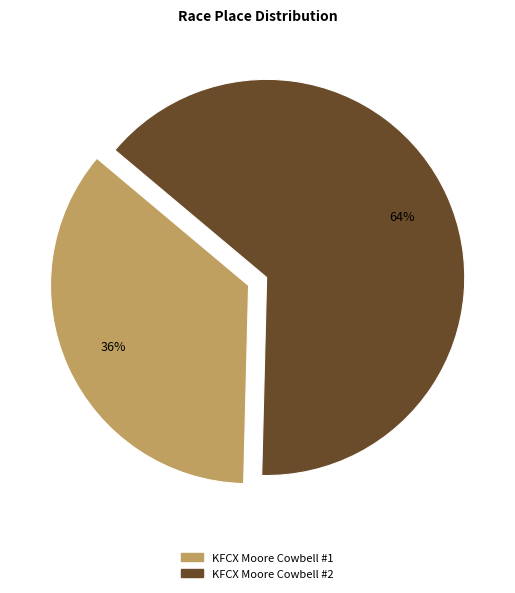

Approximately how many times larger is the value at KFCX Moore Cowbell #2 compared to KFCX Moore Cowbell #1?

1.8